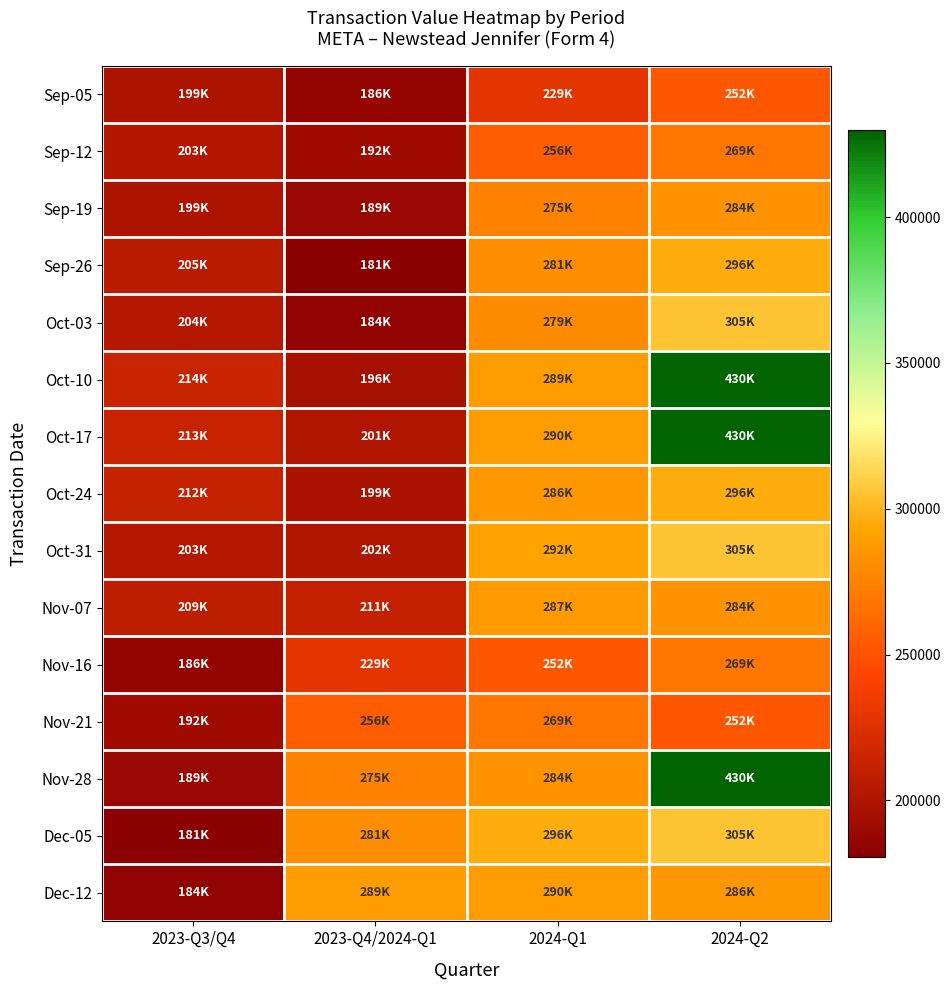

Which has a higher value, 2023-Q3/Q4 or 2023-Q4/2024-Q1?

2023-Q3/Q4